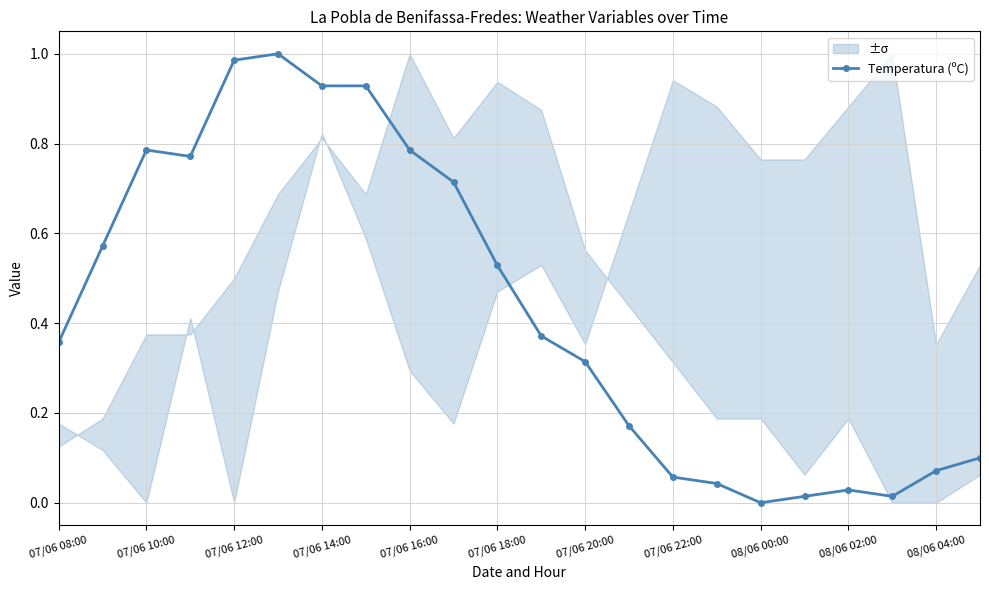

True or false: Temperatura (ºC) has more than 1 points higher than both neighbors.

True